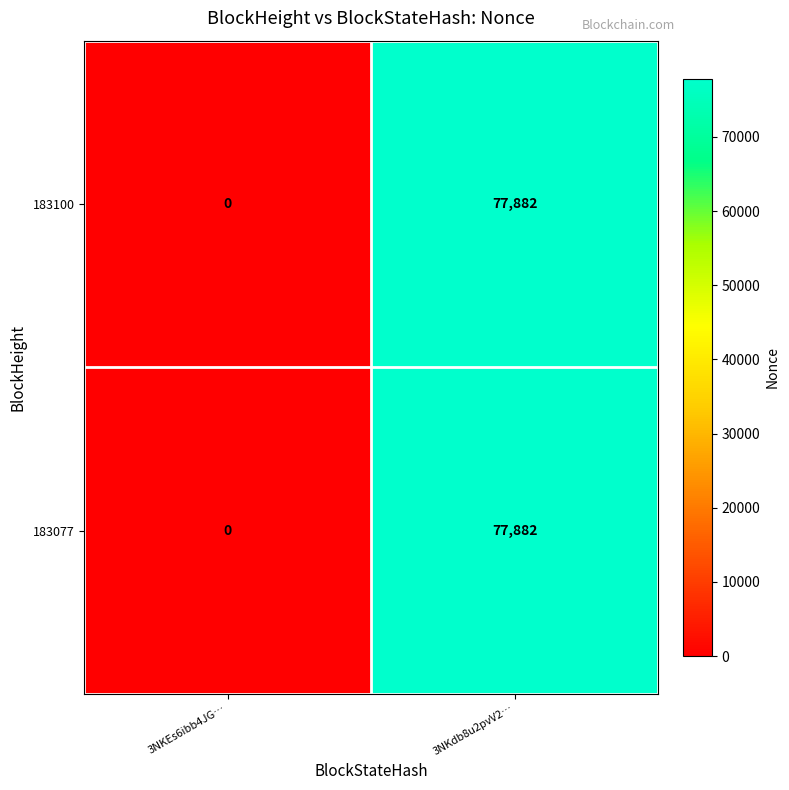

At which label is 183077 closest to 38941?

3NKEs6ibb4JG…